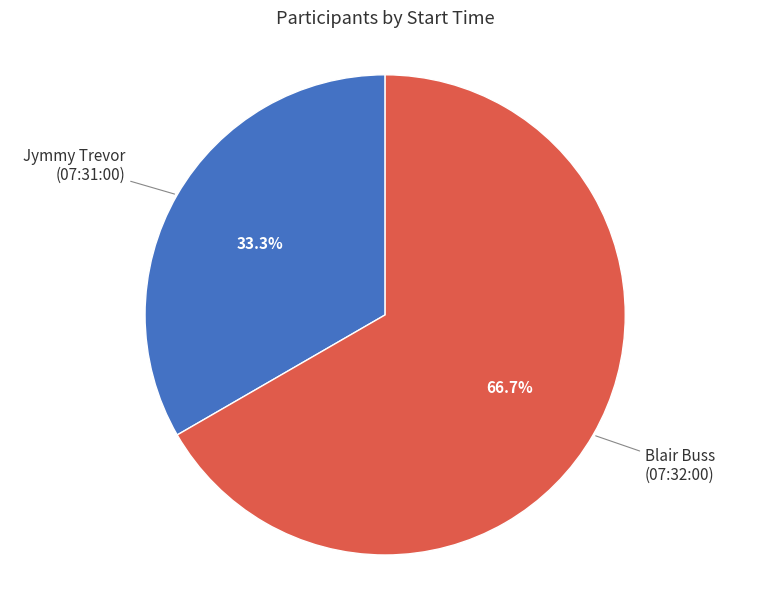

How many segments does this pie chart have?

2